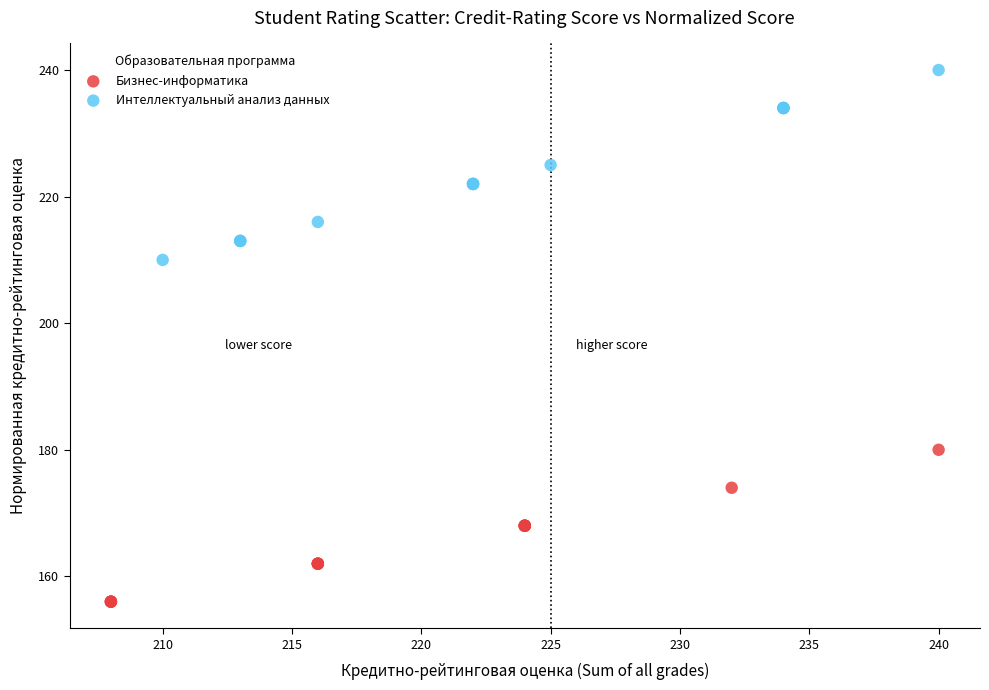

What are all the series names shown in the legend?

Бизнес-информатика, Интеллектуальный анализ данных